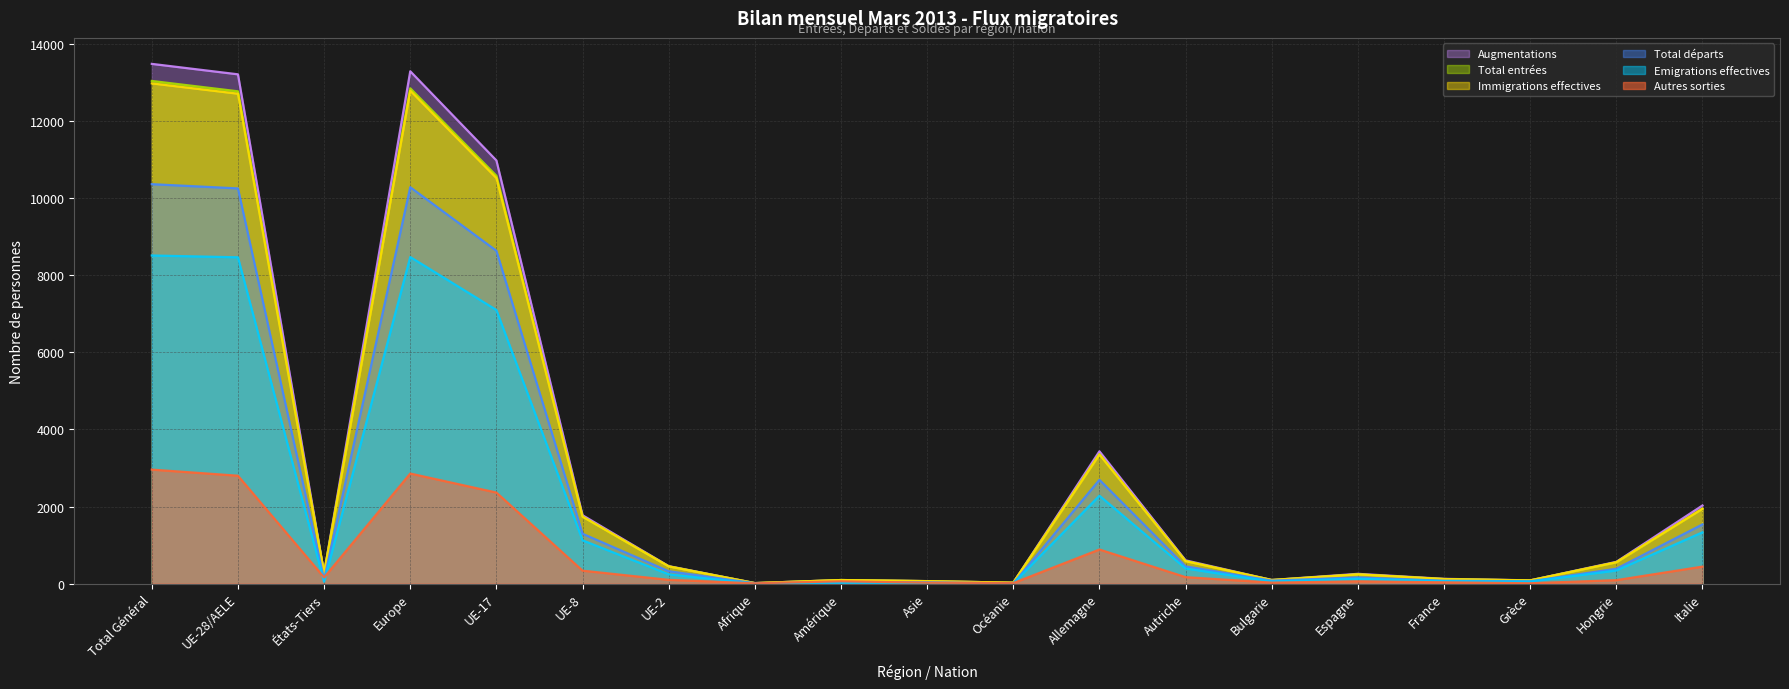

What is the difference between the highest and lowest values at Océanie?

20